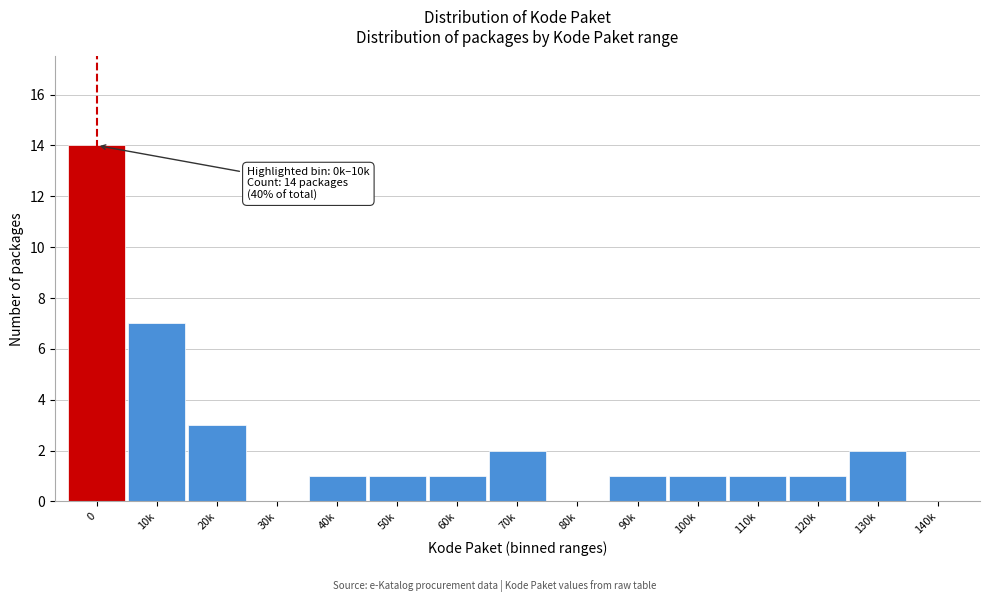

Reading left to right, transcribe all the data shown in this chart.

0=14	10k=7	20k=3	30k=0	40k=1	50k=1	60k=1	70k=2	80k=0	90k=1	100k=1	110k=1	120k=1	130k=2	140k=0